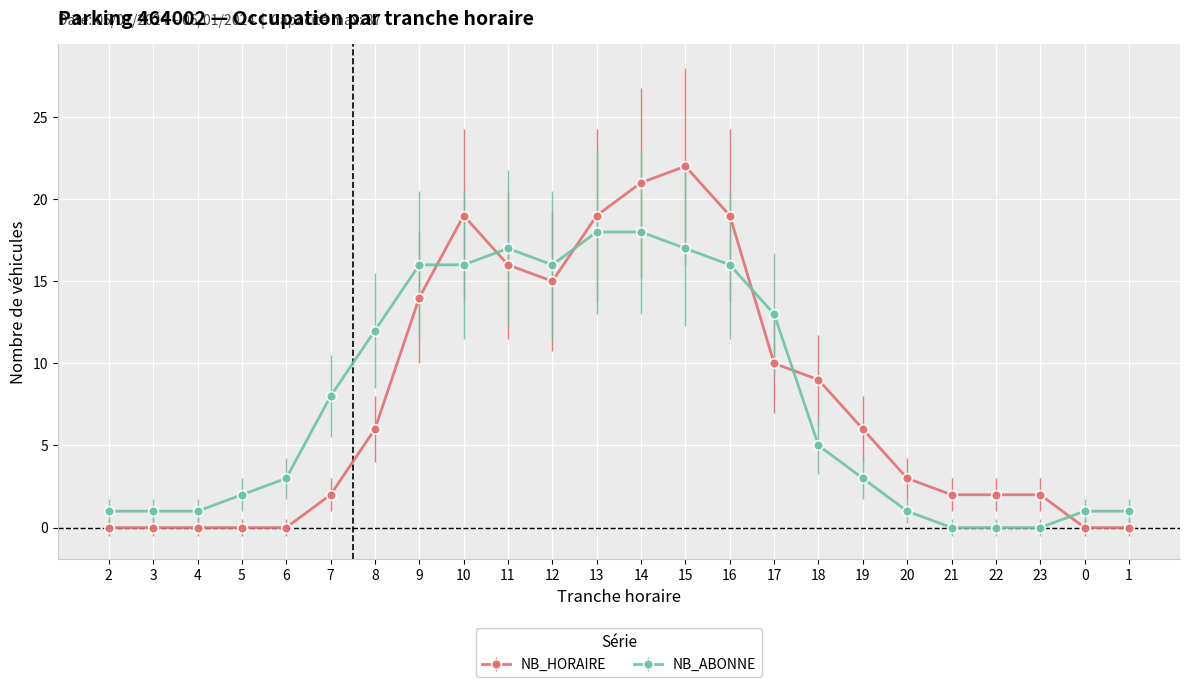

Is the value of NB_HORAIRE at 14 greater than the value of NB_ABONNE at 6?

Yes